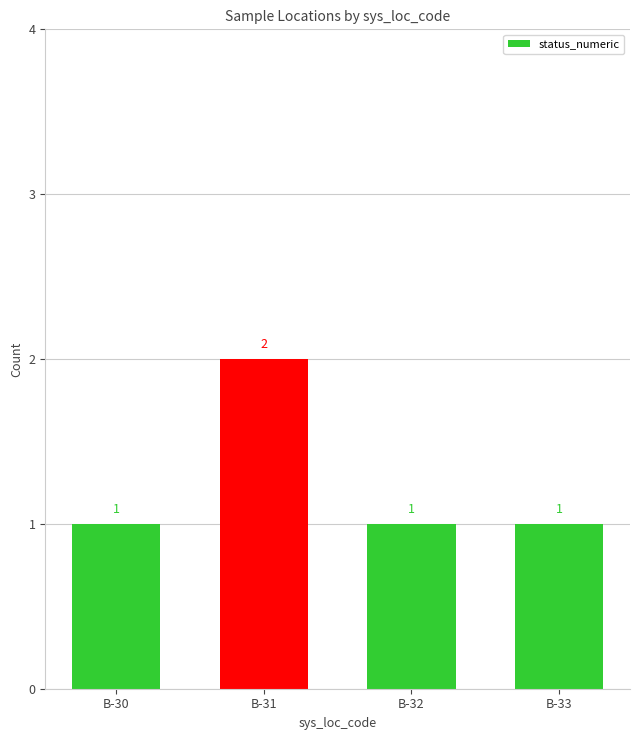

How many values are between 1 and 2?

4